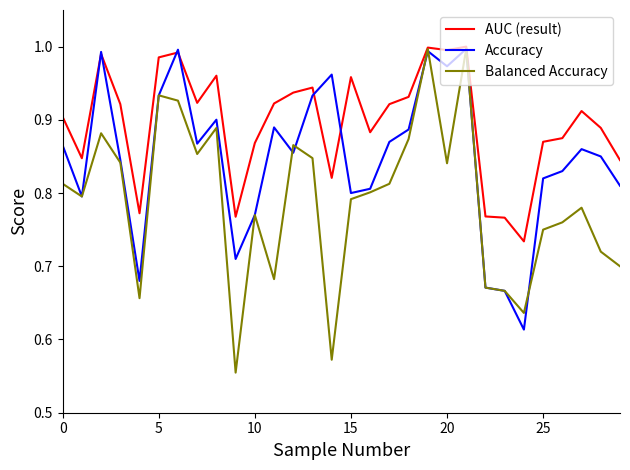

Which series has the widest spread of values?

Balanced Accuracy